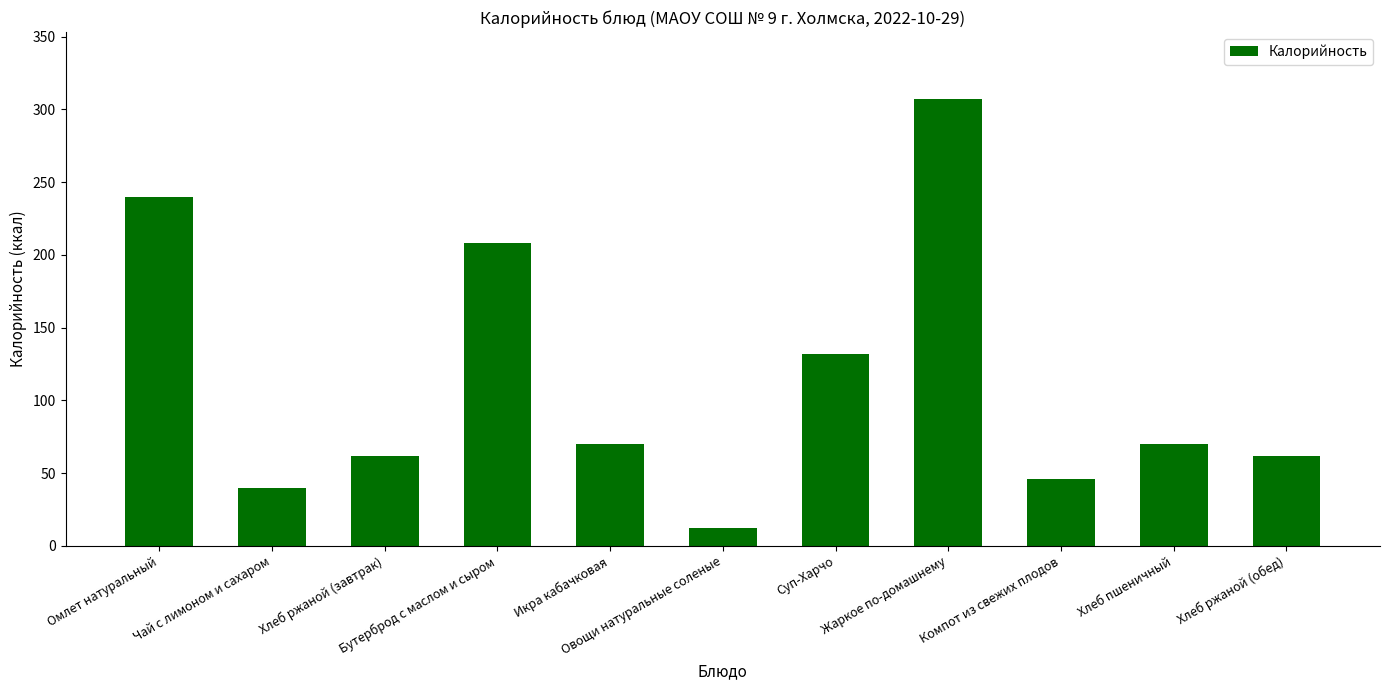

What is the label of the 11th bar from the right?

Омлет натуральный